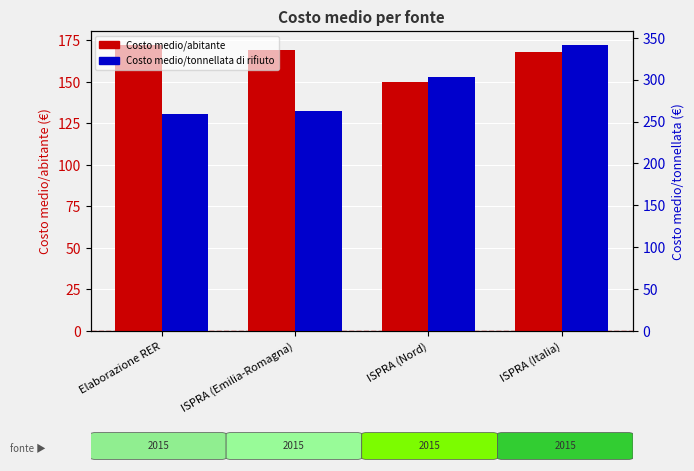

What is the difference between the maximum and second lowest values in the Costo medio/tonnellata di rifiuto series?

78